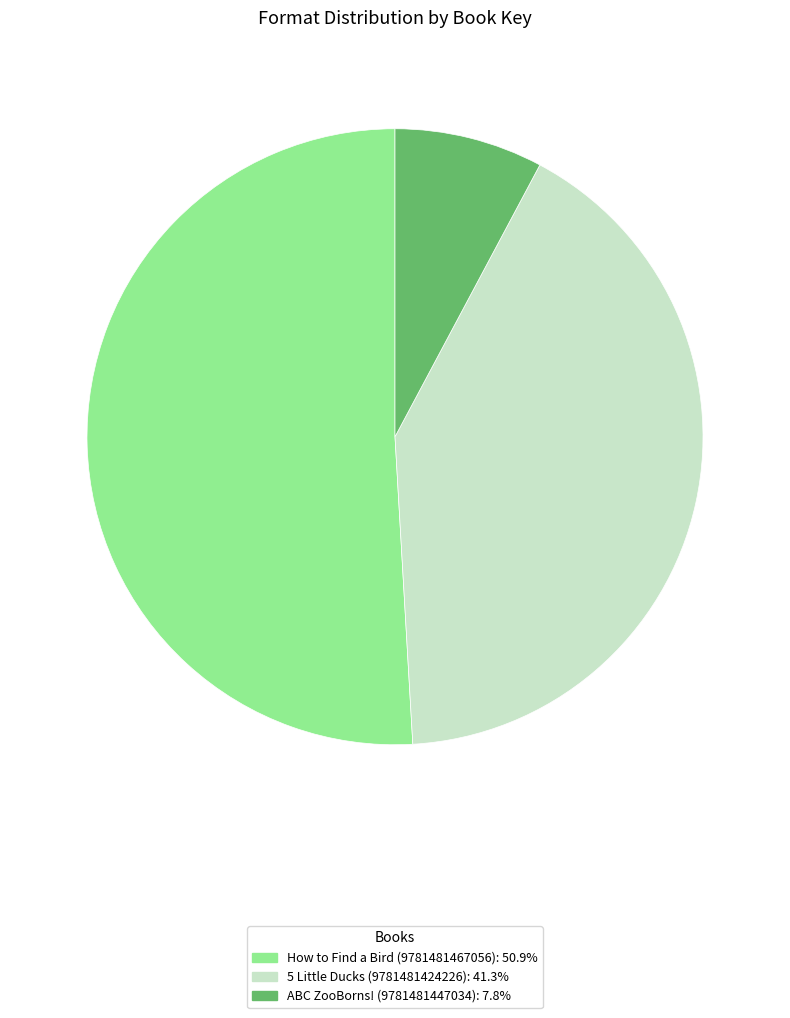

Which slice represents more than half of the pie?

How to Find a Bird (9781481467056)